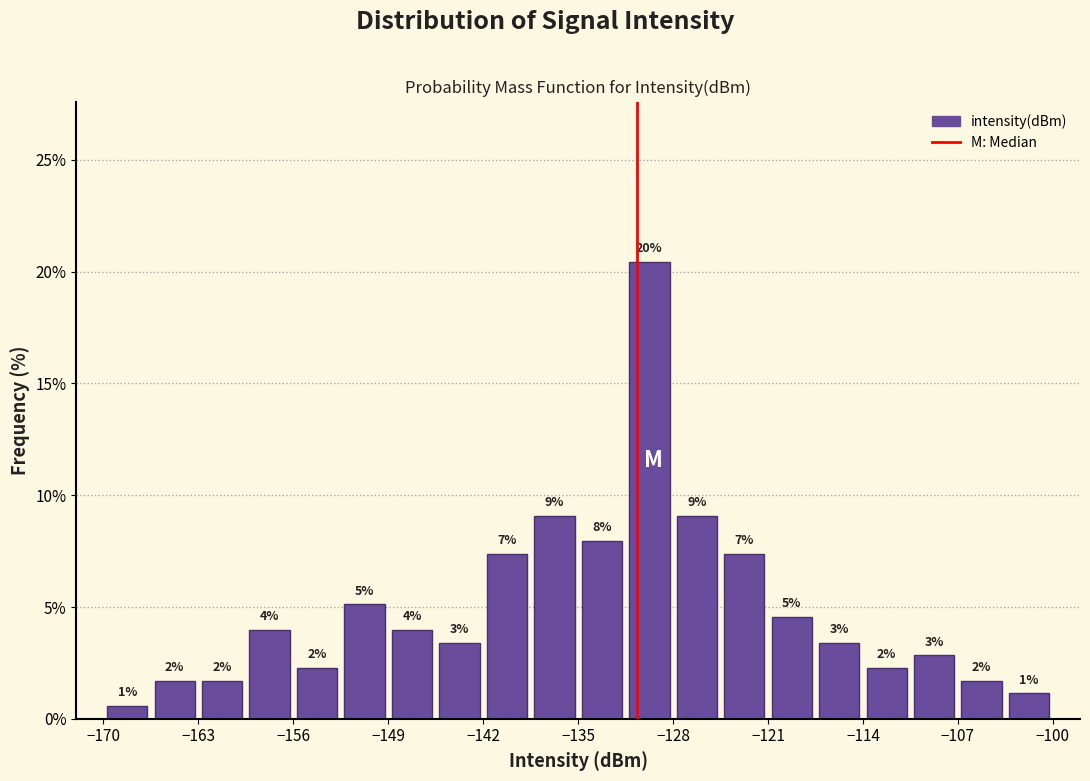

Around what value on the x-axis is the tallest bar? Give the approximate position of its centre, as read against the axis.

-130